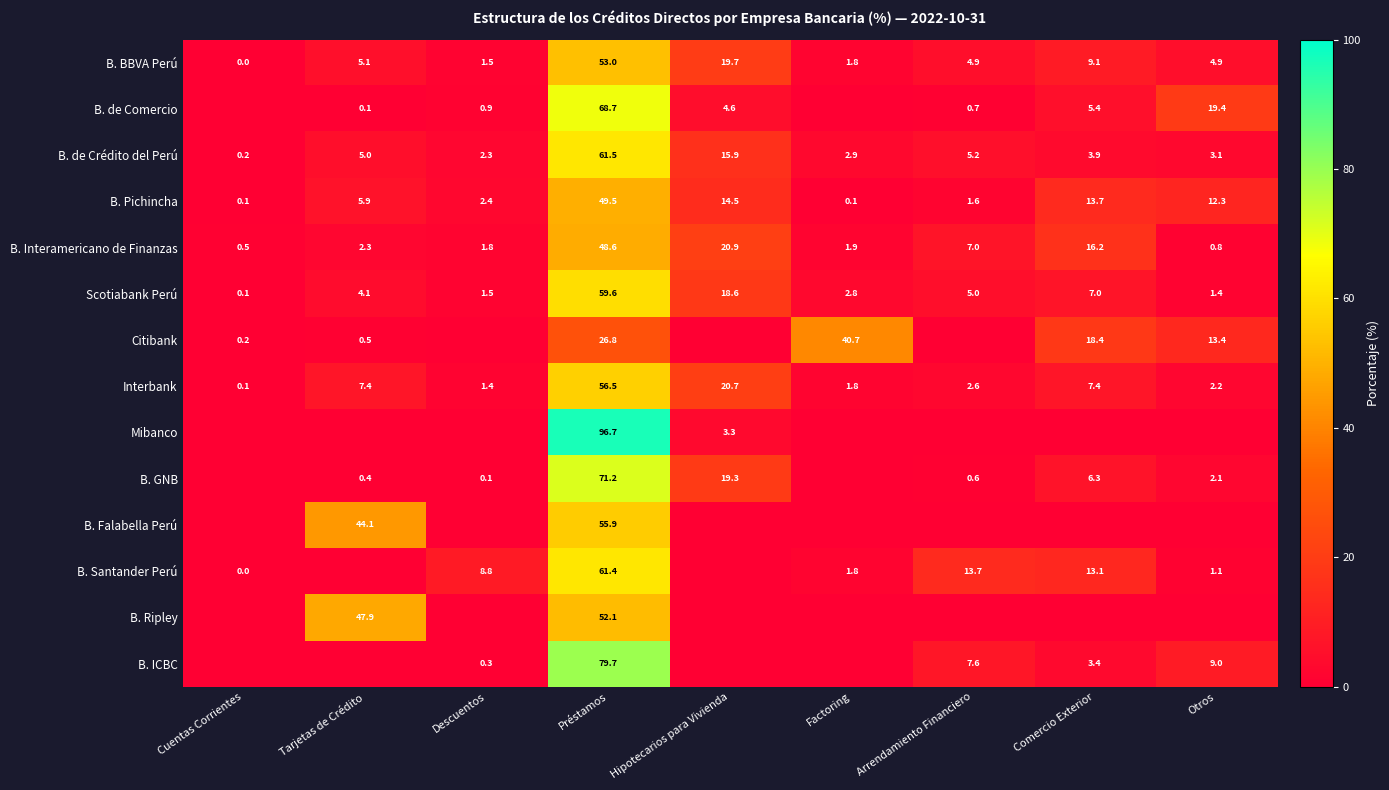

Read the B. Pichincha value at Hipotecarios para Vivienda.

14.5